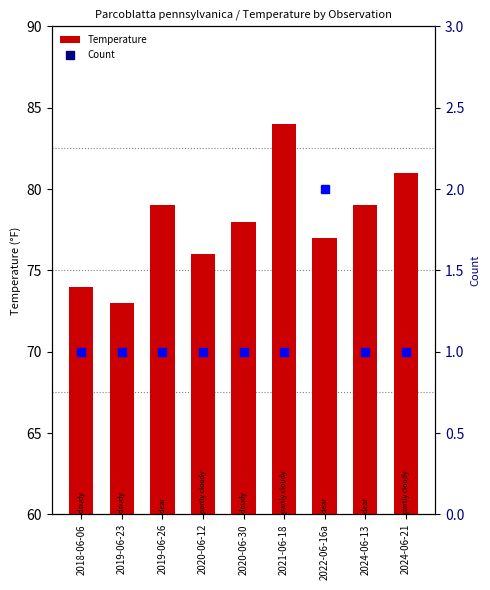

Reading left to right, transcribe all the data shown in this chart.

Temperature: 2018-06-06=74	2019-06-23=73	2019-06-26=79	2020-06-12=76	2020-06-30=78	2021-06-18=84	2022-06-16a=77	2024-06-13=79	2024-06-21=81
Count: 2018-06-06=1	2019-06-23=1	2019-06-26=1	2020-06-12=1	2020-06-30=1	2021-06-18=1	2022-06-16a=2	2024-06-13=1	2024-06-21=1